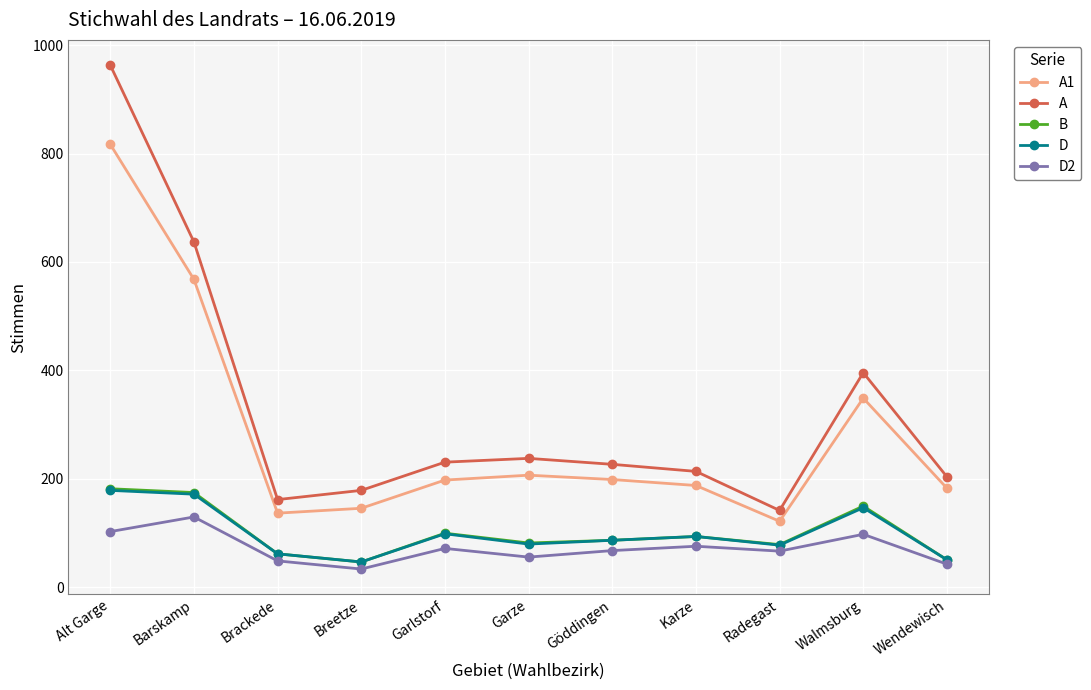

How many lines are shown in the chart?

5